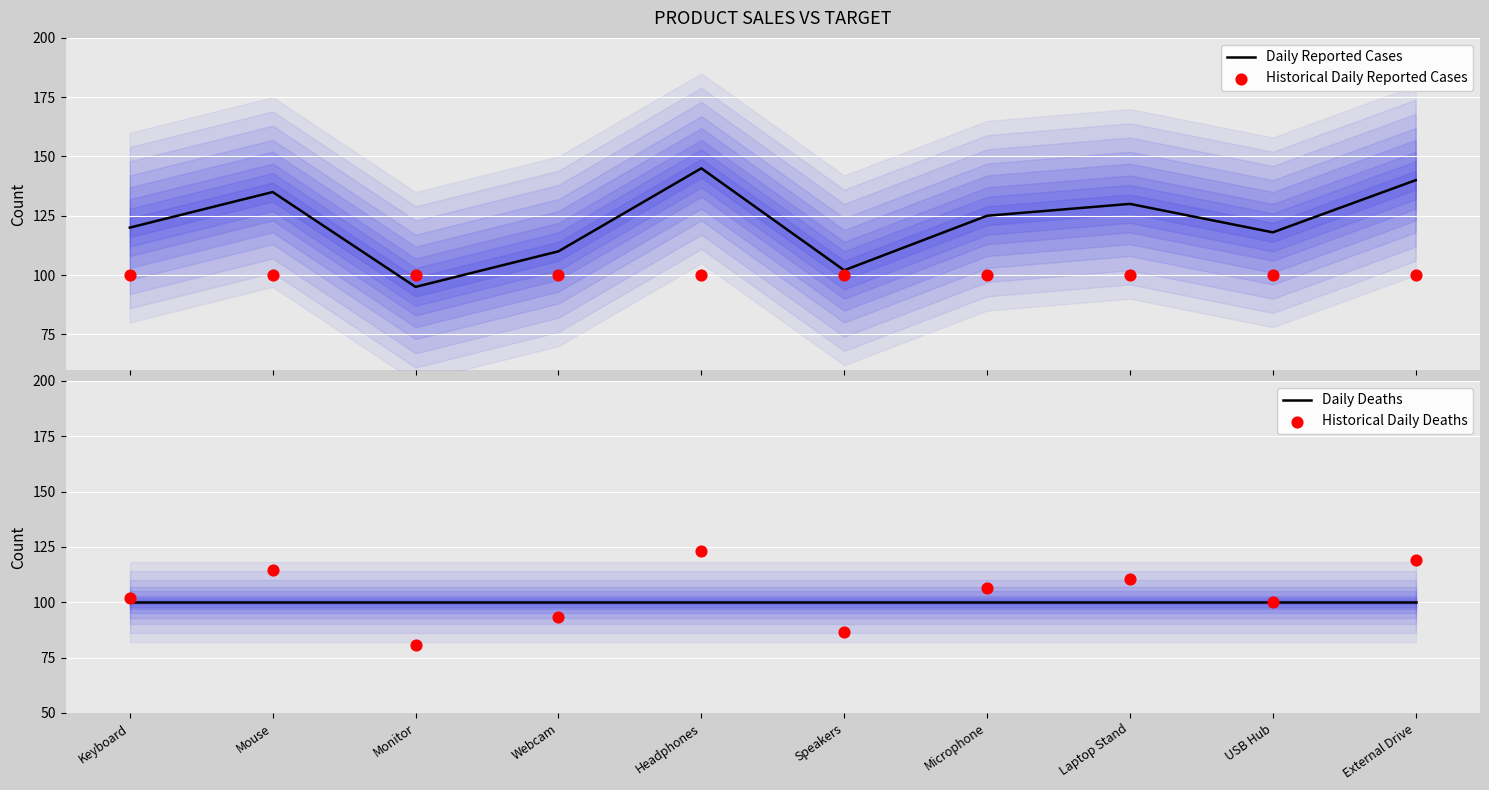

At how many categories does at least one series exceed 113?

7